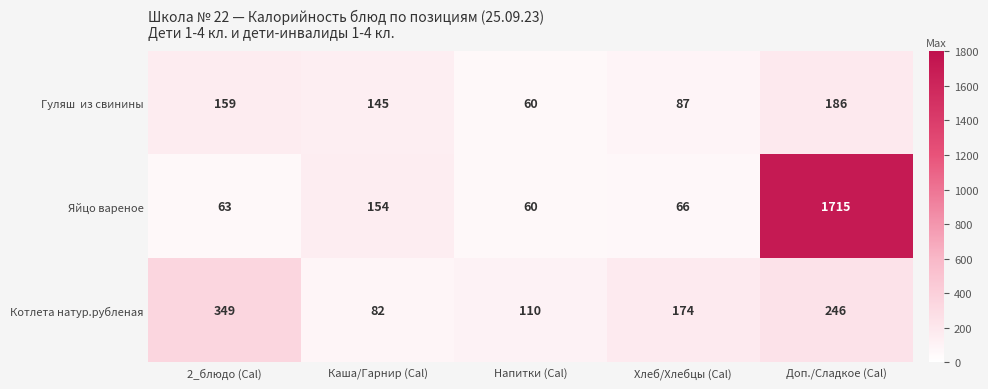

The value of Котлета натур.рубленая at Каша/Гарнир (Cal) is 82. True or false?

True